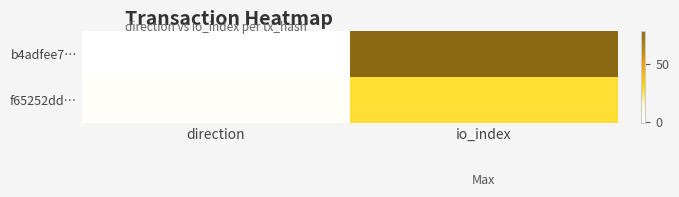

Reading left to right, what are all the values shown in this chart?

b4adfee7…: direction=-1	io_index=79
f65252dd…: direction=1	io_index=27